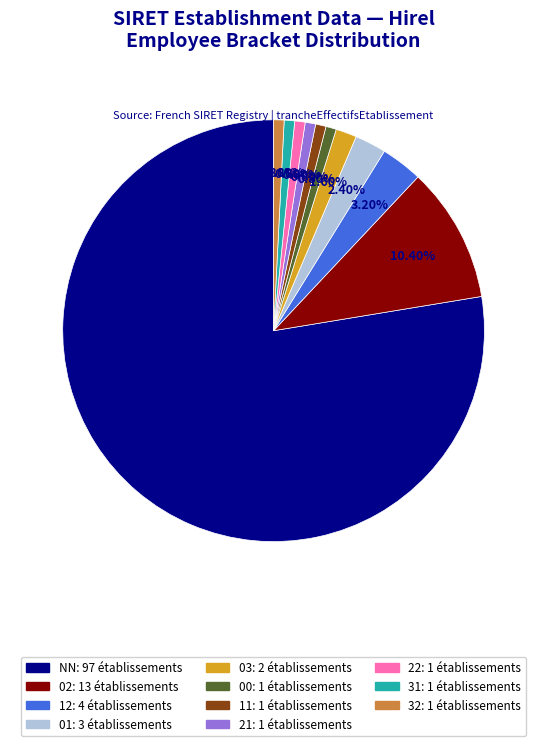

Does any single category account for the majority?

Yes